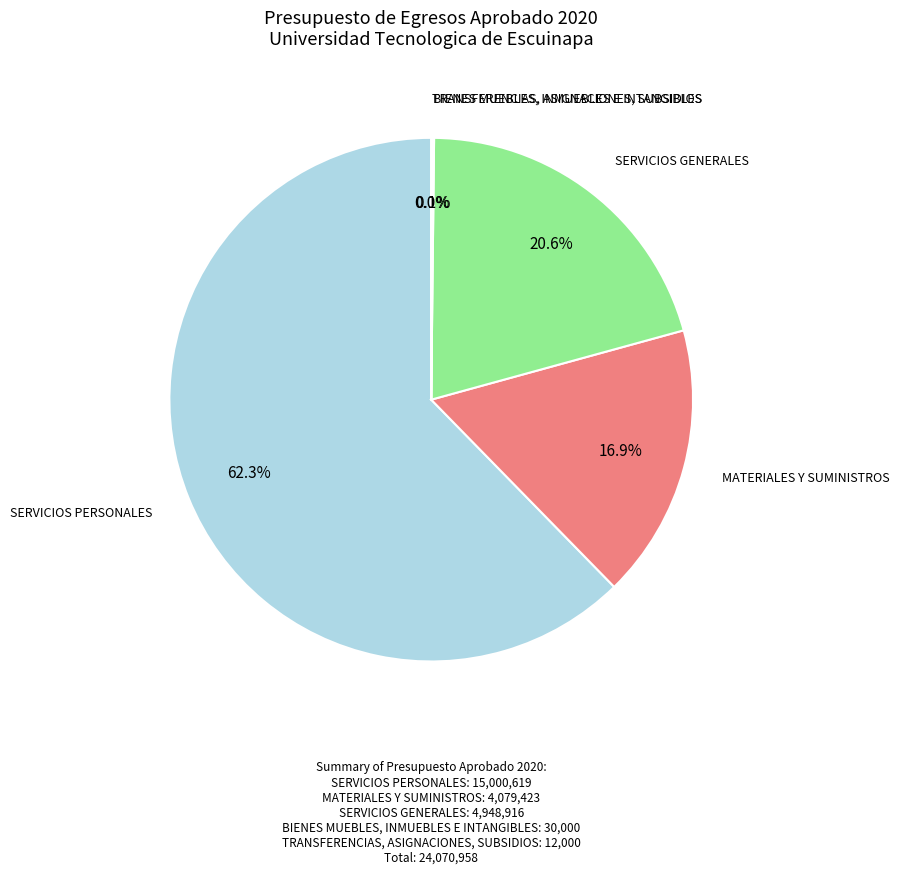

Is there a majority slice in this chart?

Yes